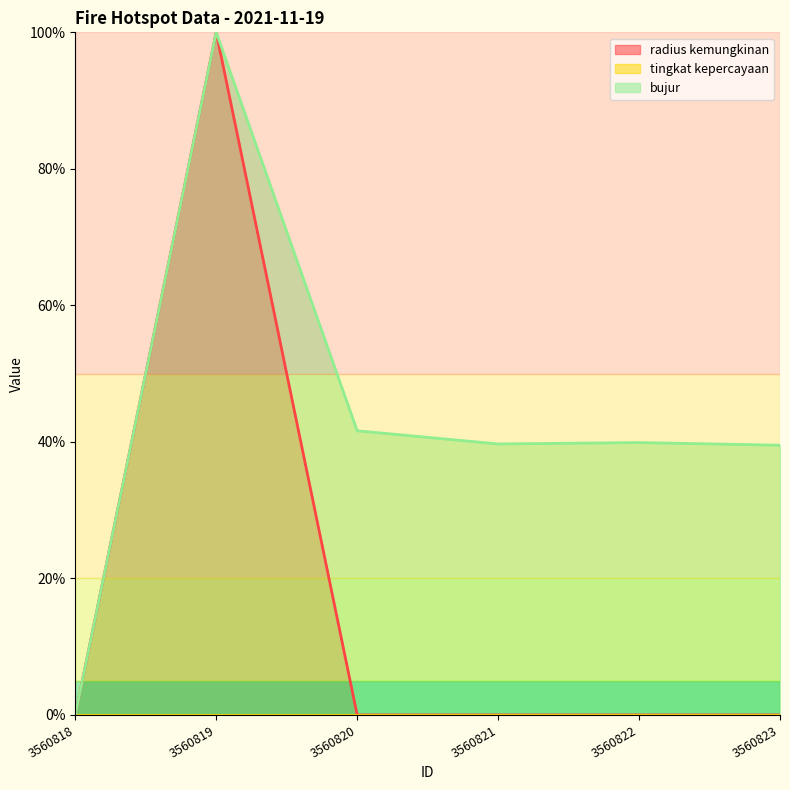

What is the average value of the bujur series?

43.5